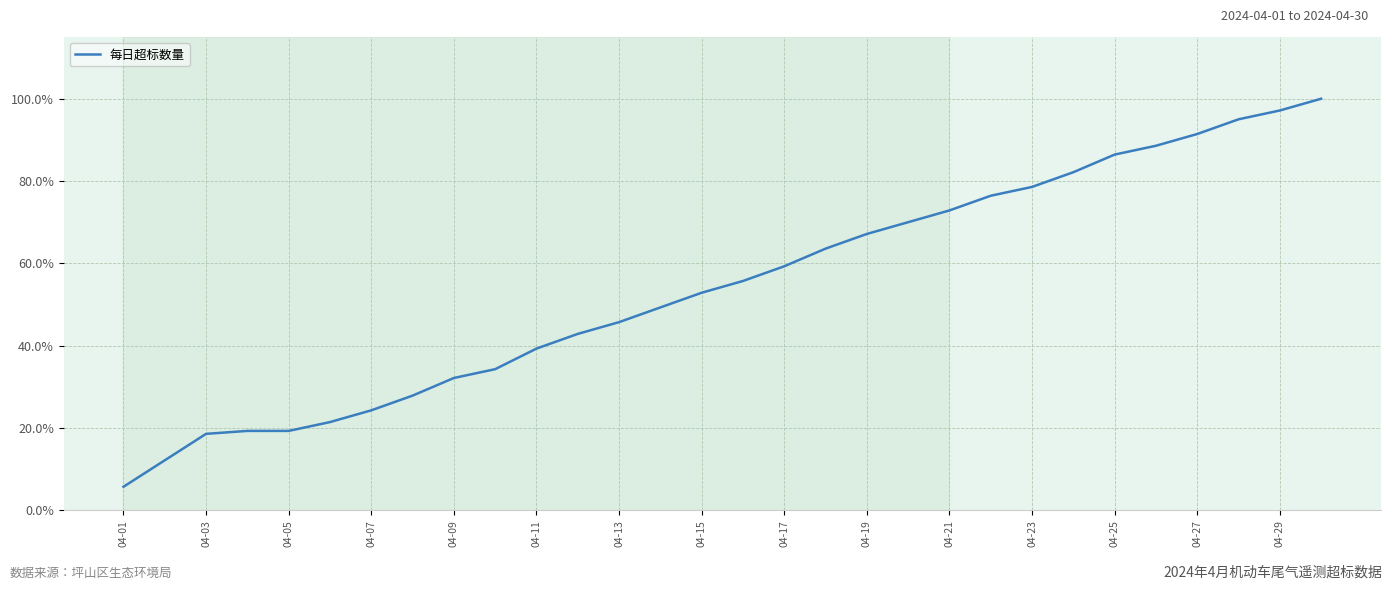

What is the difference between the maximum and minimum values?

94.3